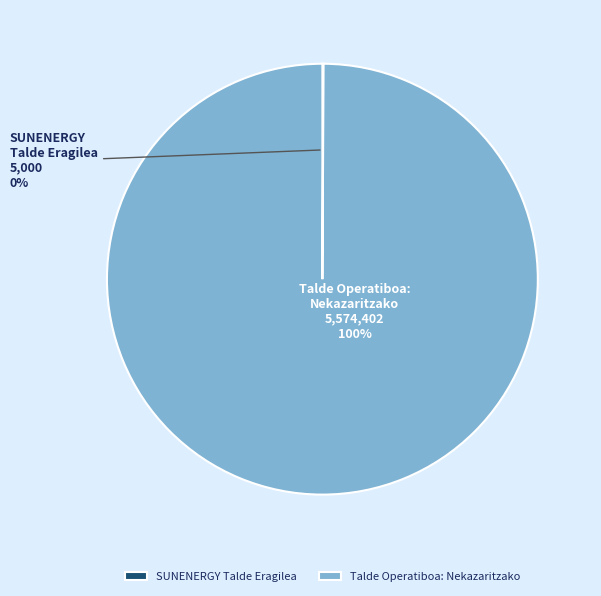

To the nearest percent, what is the difference between the largest and smallest slice percentages?

100%